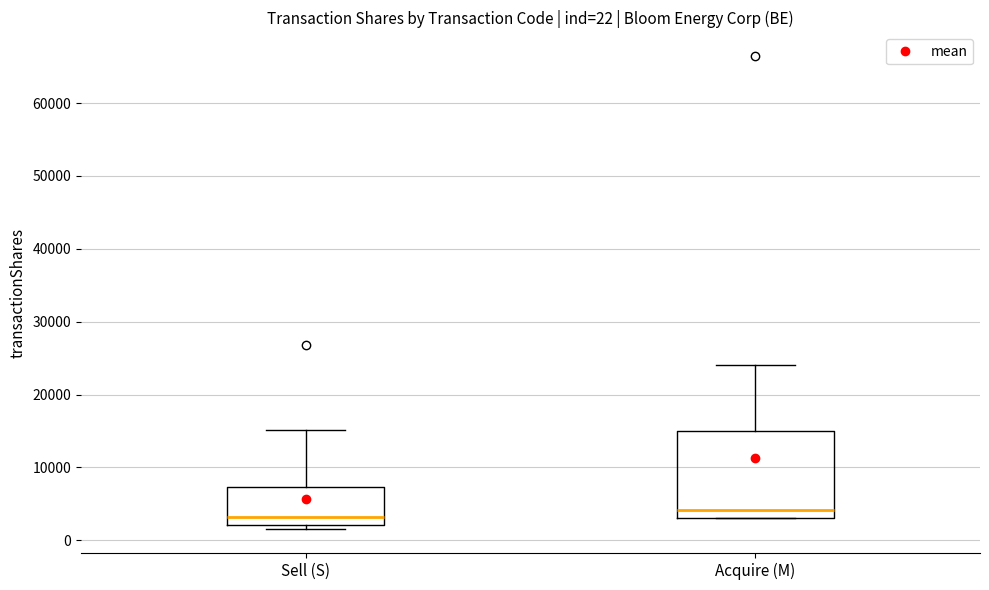

Which box is the tallest, from its lower edge to its upper edge?

Acquire (M)